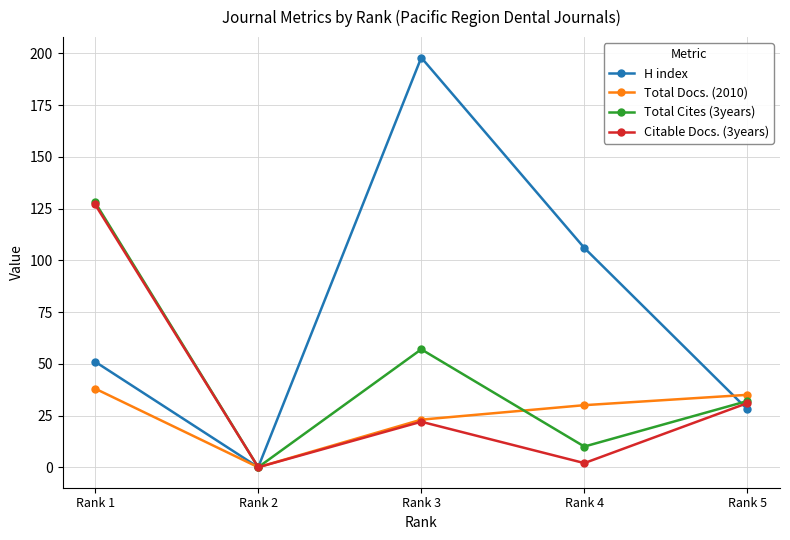

How many data points in H index are less than 51?

2